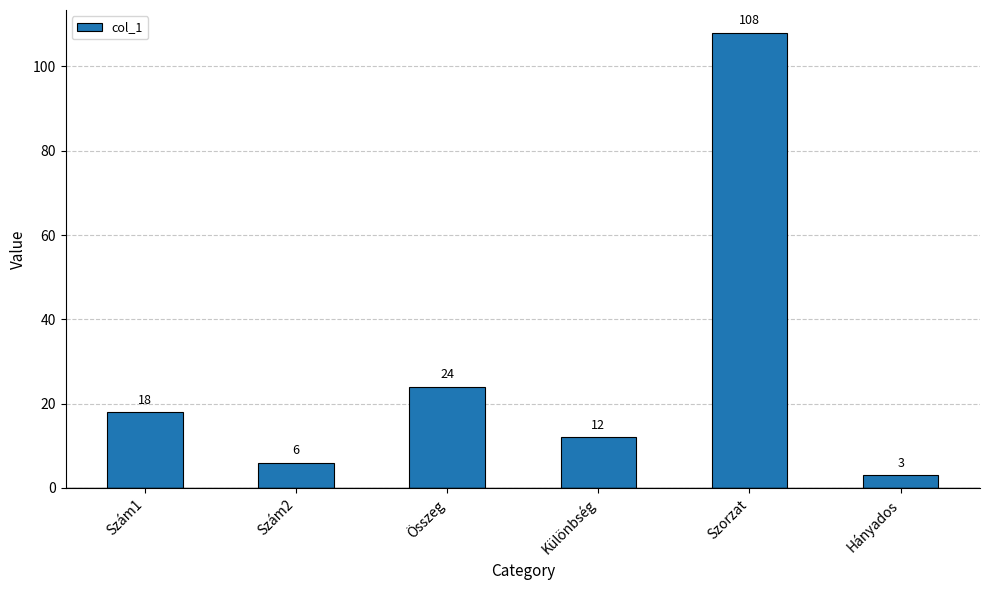

How many distinct data groups are displayed?

1